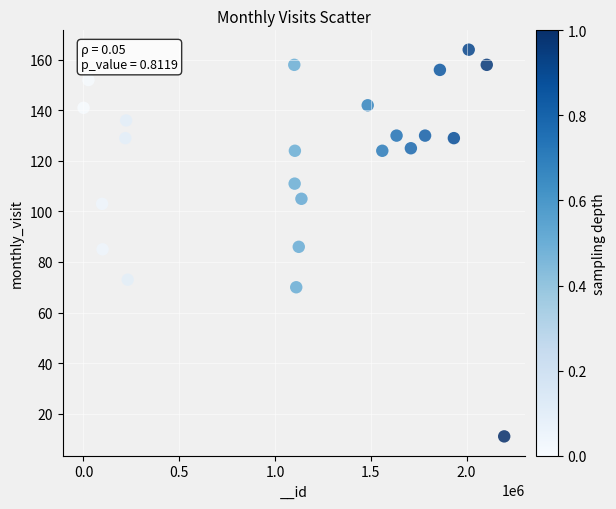

What is the range of Y values (max minus min)?

153